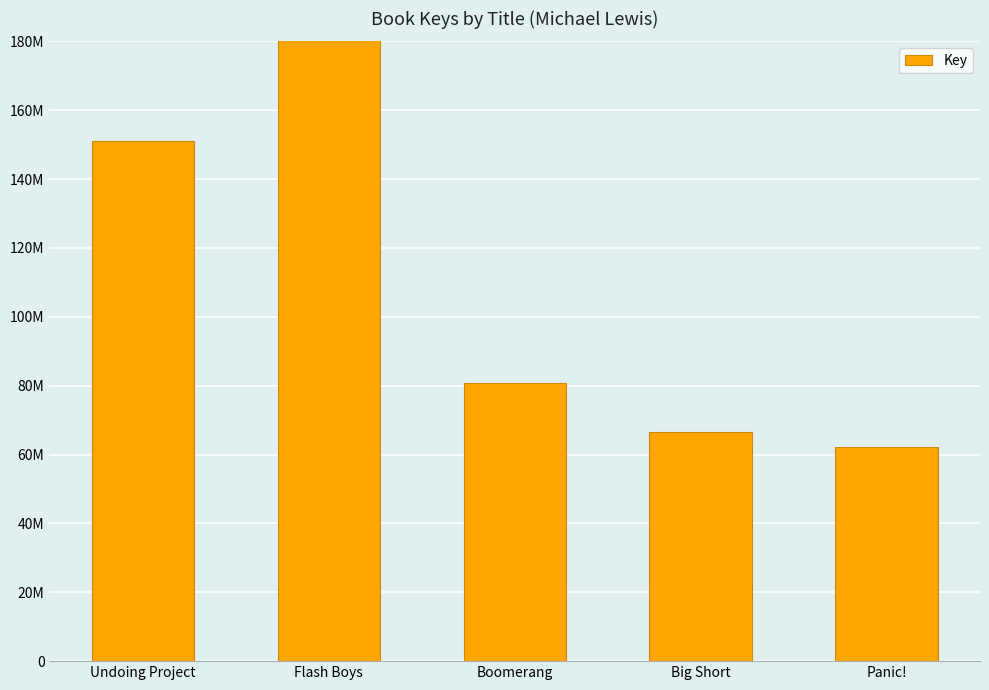

The value at Panic! is 62252706. True or false?

True